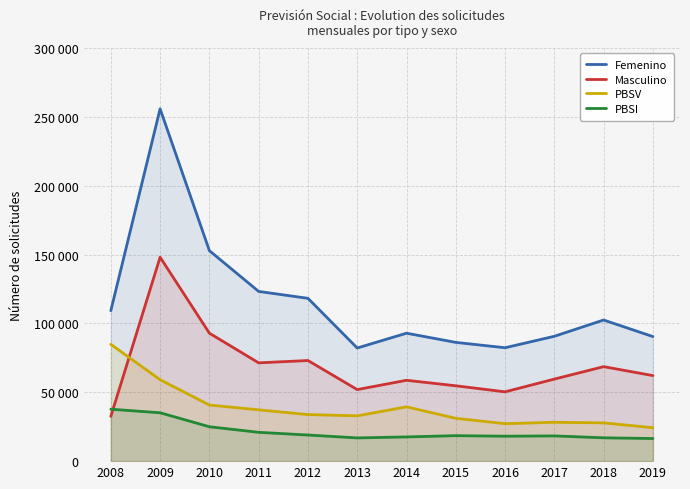

Is it true that Masculino equals 46944 at 2010?

False